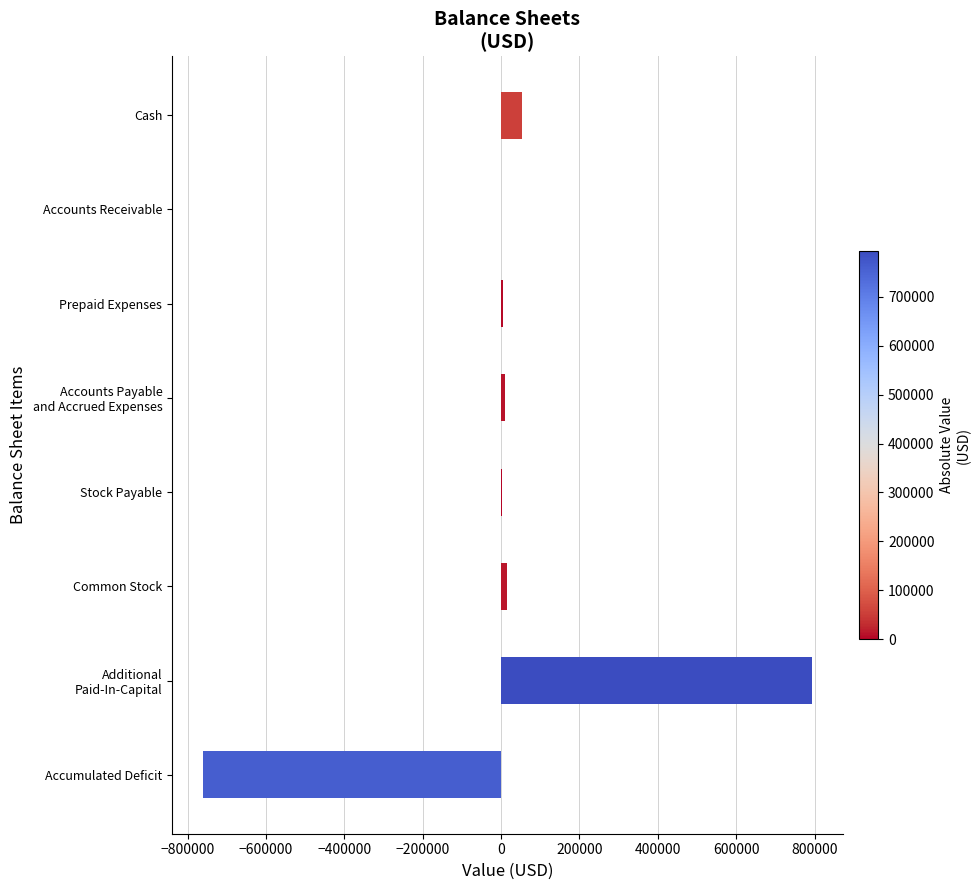

Is it true that the value at Cash is 52895?

True